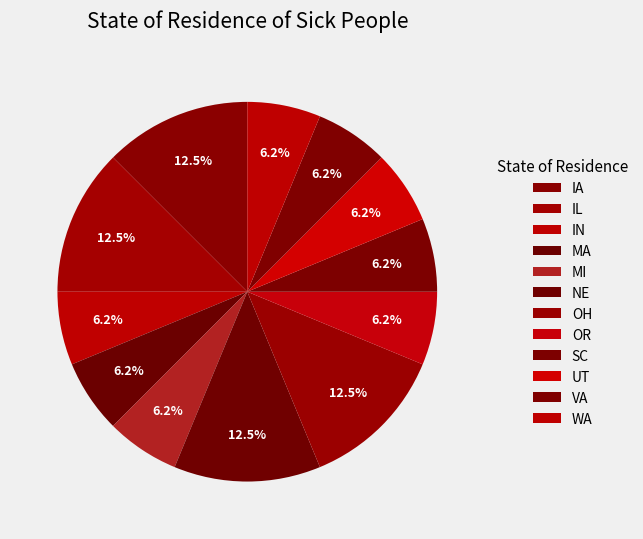

Count the number of slices in the pie.

12